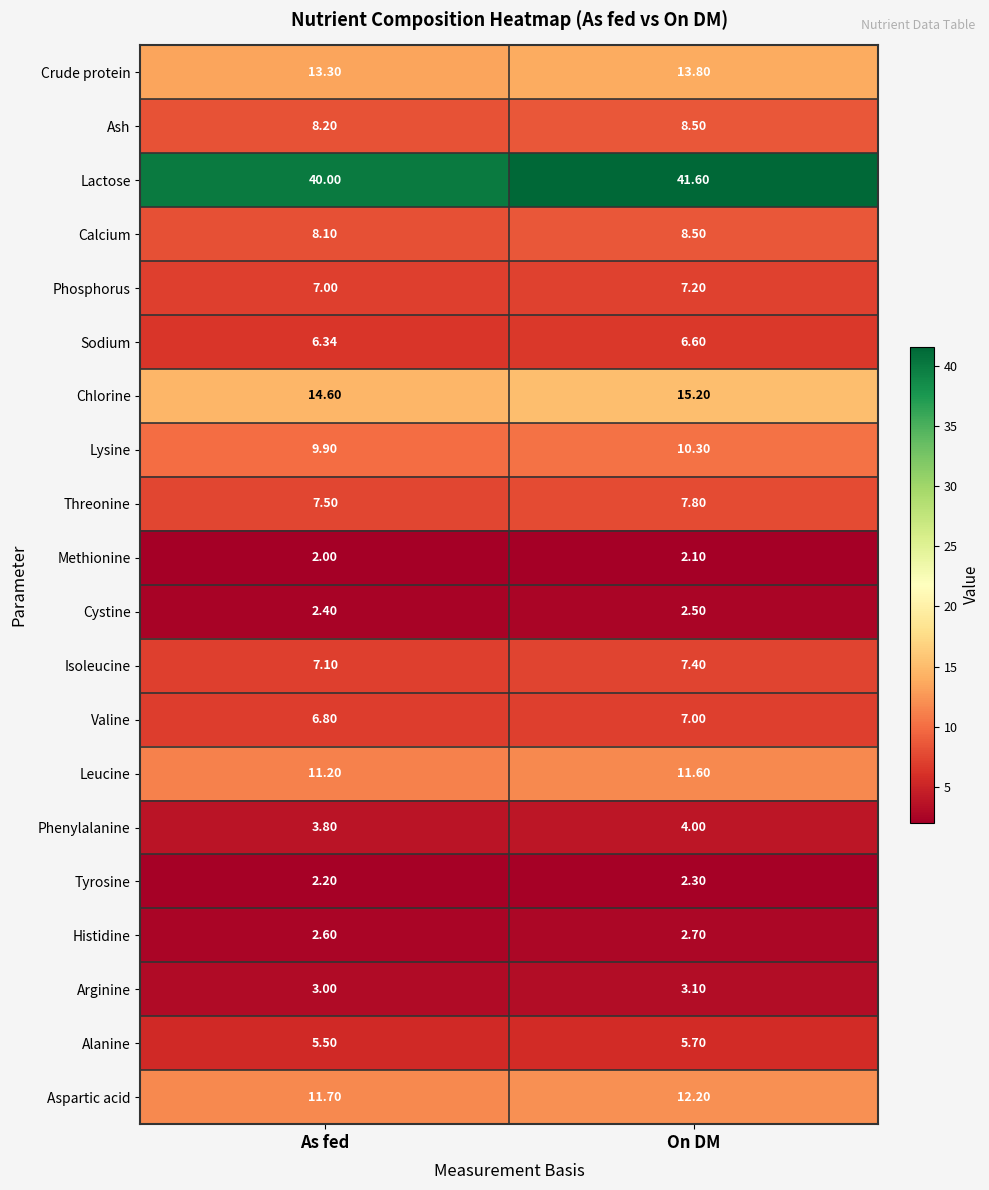

Which label corresponds to the largest value in the chart?

On DM